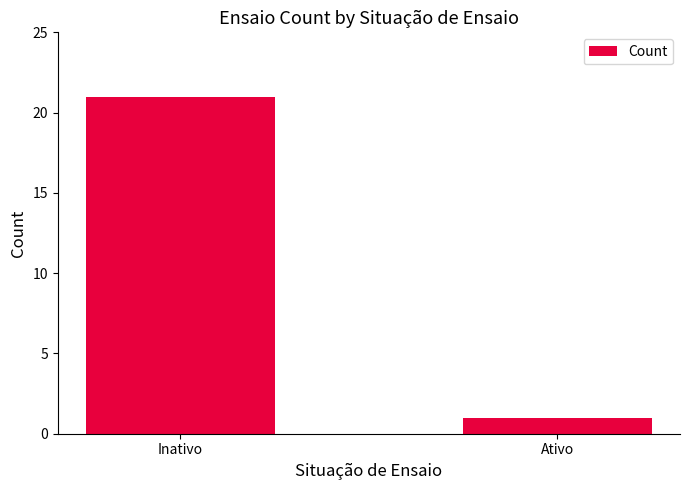

At which category does the chart reach its minimum across all series?

Ativo